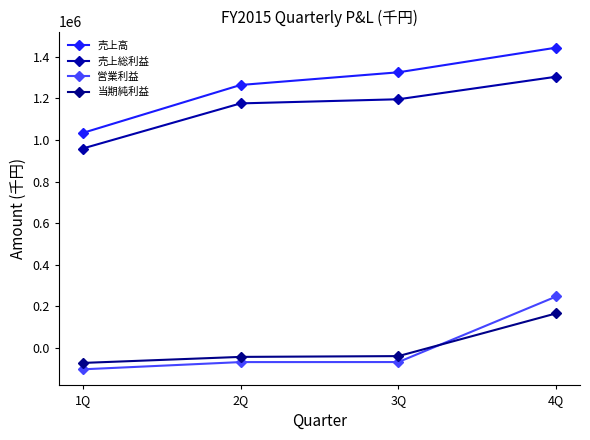

Read the 売上高 value at 4Q, to the nearest 10.

1444550